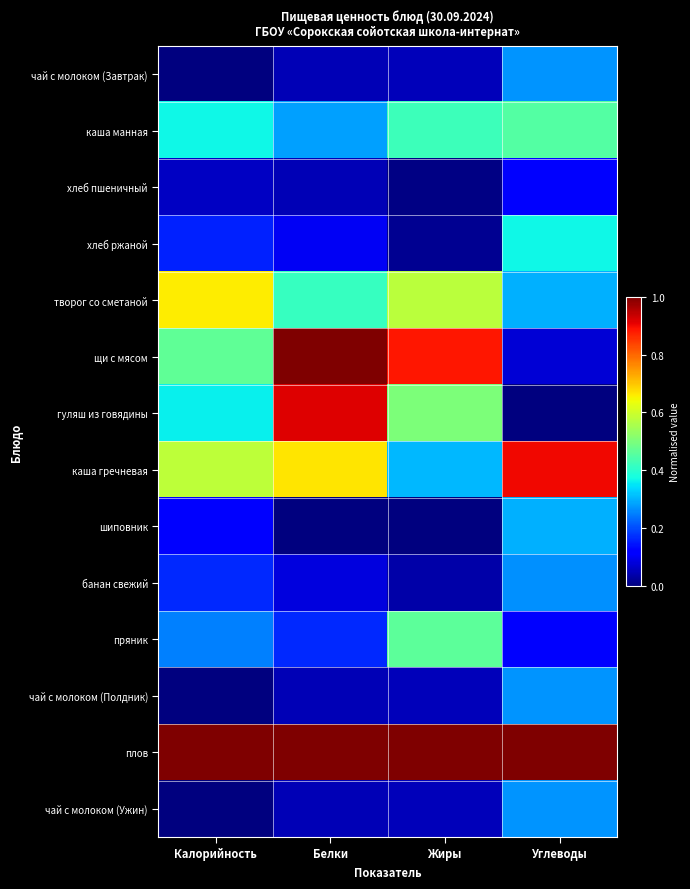

Reading right to left, list all the values displayed in this chart.

чай с молоком (Завтрак): Углеводы=0.3	Жиры=0.1	Белки=0.1	Калорийность=0.0
каша манная: Углеводы=0.4	Жиры=0.4	Белки=0.3	Калорийность=0.4
хлеб пшеничный: Углеводы=0.1	Жиры=0.0	Белки=0.0	Калорийность=0.1
хлеб ржаной: Углеводы=0.4	Жиры=0.0	Белки=0.1	Калорийность=0.2
творог со сметаной: Углеводы=0.3	Жиры=0.6	Белки=0.4	Калорийность=0.7
щи с мясом: Углеводы=0.1	Жиры=0.9	Белки=1.0	Калорийность=0.5
гуляш из говядины: Углеводы=0.0	Жиры=0.5	Белки=0.9	Калорийность=0.4
каша гречневая: Углеводы=0.9	Жиры=0.3	Белки=0.7	Калорийность=0.6
шиповник: Углеводы=0.3	Жиры=0.0	Белки=0.0	Калорийность=0.1
банан свежий: Углеводы=0.3	Жиры=0.0	Белки=0.1	Калорийность=0.2
пряник: Углеводы=0.1	Жиры=0.5	Белки=0.2	Калорийность=0.3
чай с молоком (Полдник): Углеводы=0.3	Жиры=0.1	Белки=0.1	Калорийность=0.0
плов: Углеводы=1.0	Жиры=1.0	Белки=1.0	Калорийность=1.0
чай с молоком (Ужин): Углеводы=0.3	Жиры=0.1	Белки=0.1	Калорийность=0.0